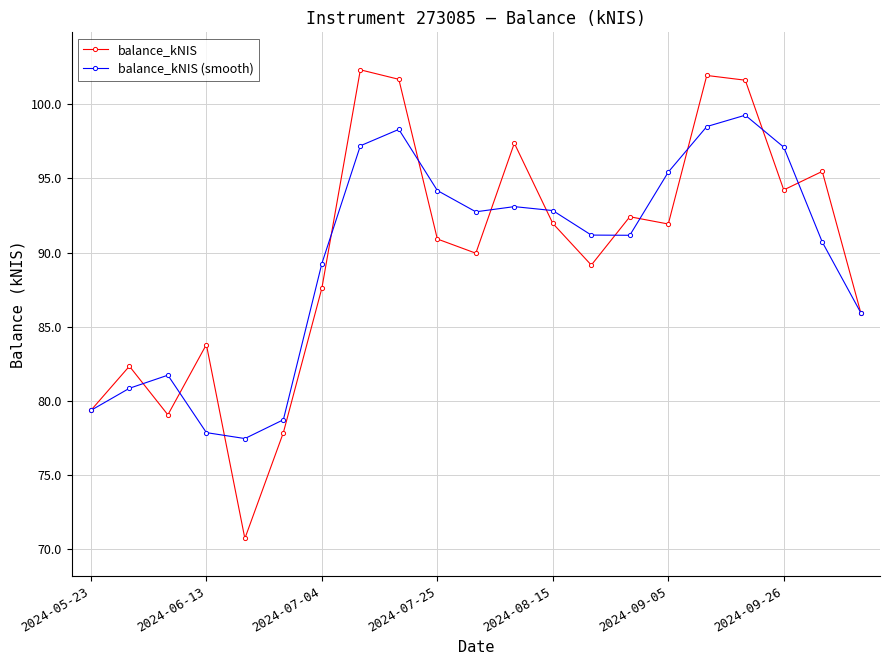

At how many categories does at least one series exceed 75?

21